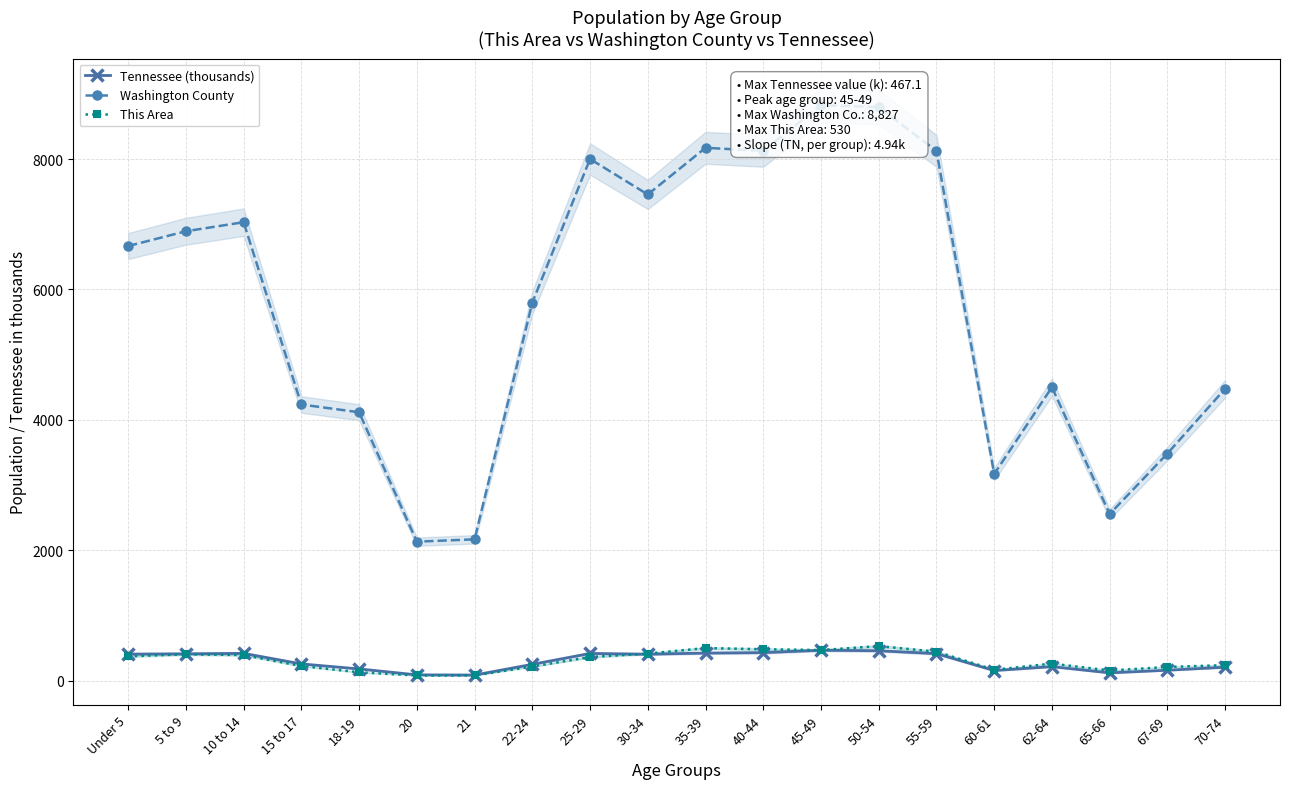

Is it true that Washington County equals 2544.4 at 25-29?

False